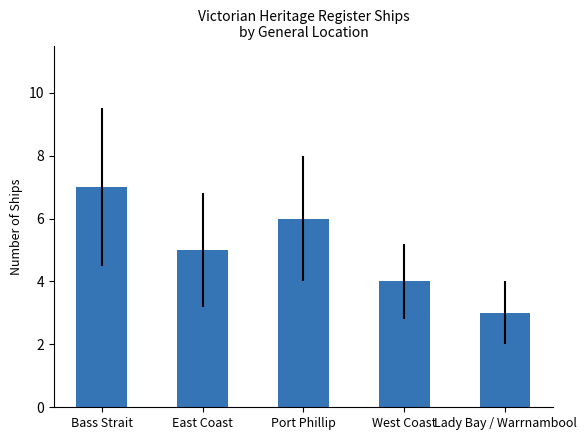

How many data points are less than 5?

2